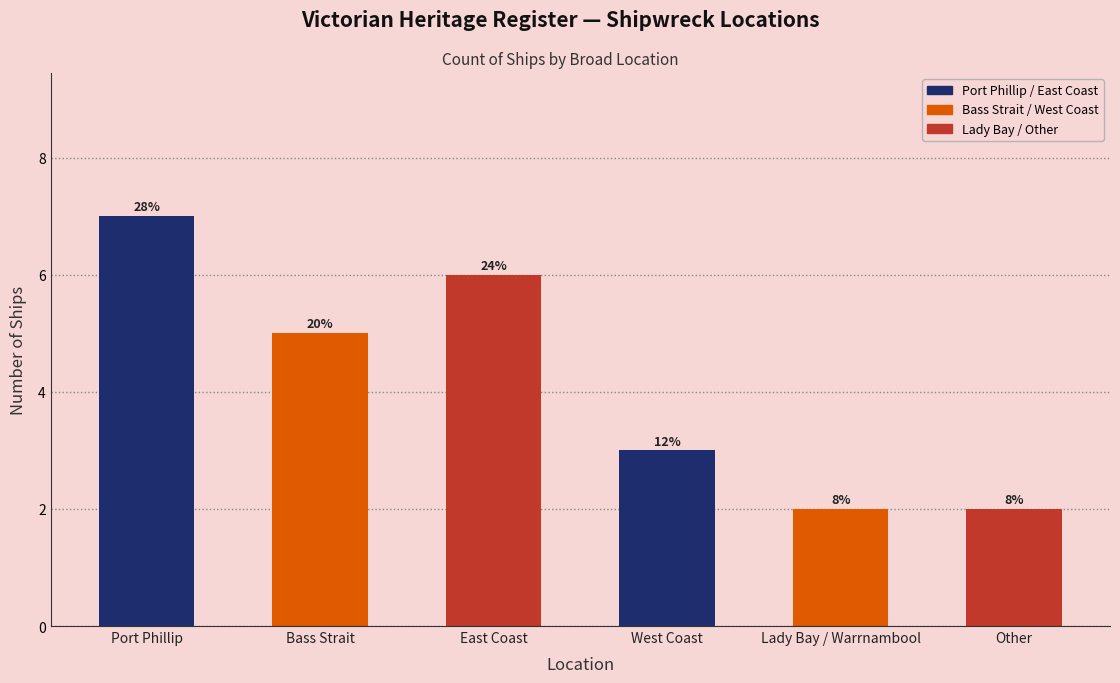

Rank the categories by value from lowest to highest.

Lady Bay / Warrnambool, Other, West Coast, Bass Strait, East Coast, Port Phillip